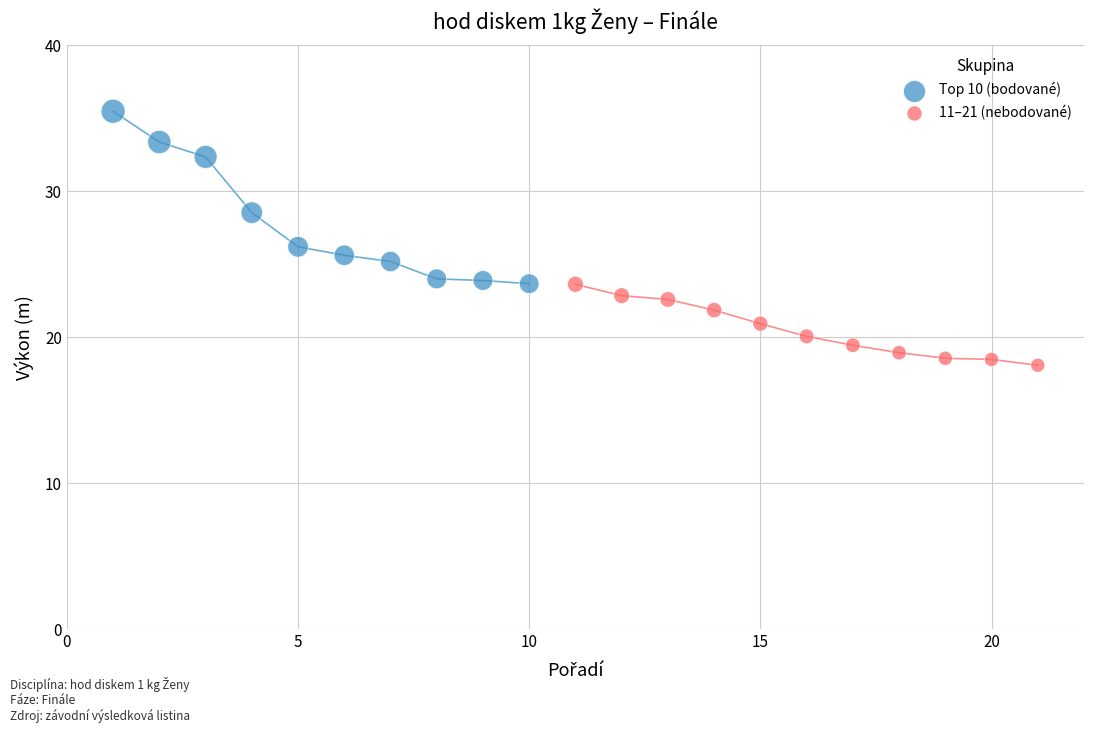

Which series has the widest spread of Y values?

Top 10 (bodované)